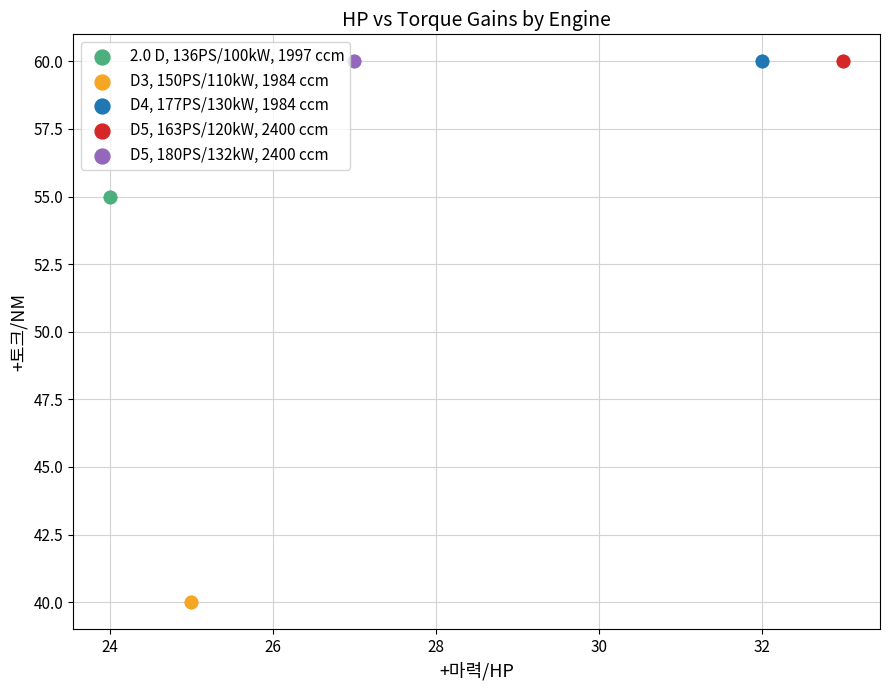

What are all the series names shown in the legend?

2.0 D, 136PS/100kW, 1997 ccm, D3, 150PS/110kW, 1984 ccm, D4, 177PS/130kW, 1984 ccm, D5, 163PS/120kW, 2400 ccm, D5, 180PS/132kW, 2400 ccm